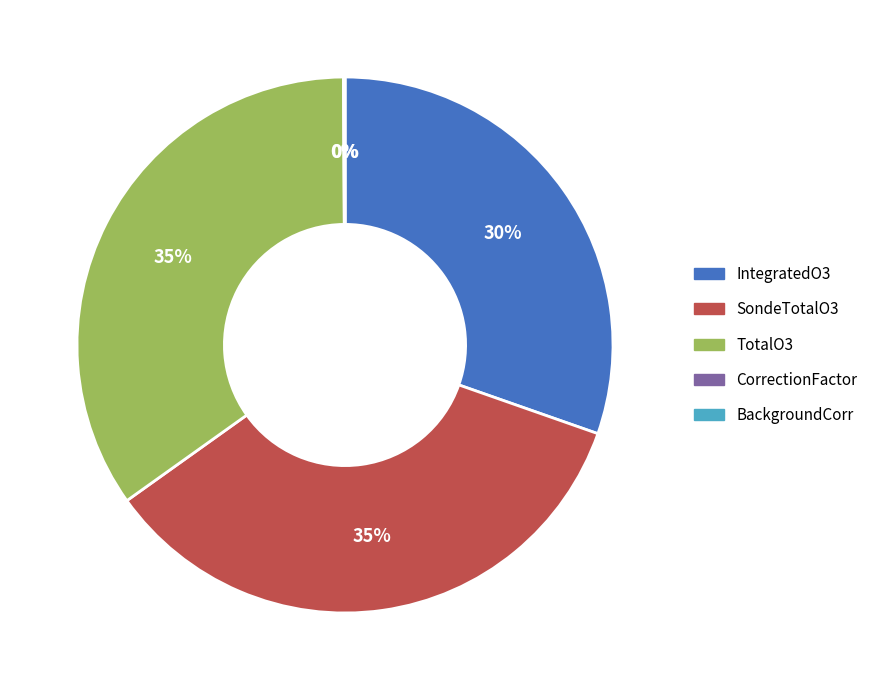

Does IntegratedO3 represent more than half of the total?

No